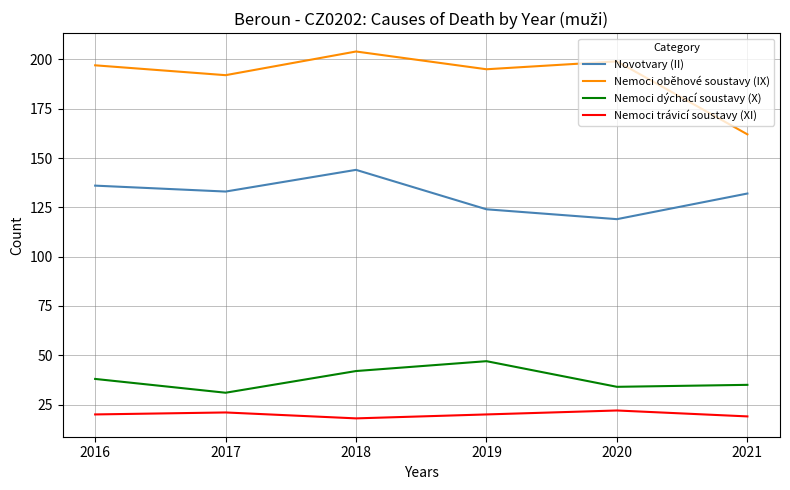

Which series has the largest range (max minus min)?

Nemoci oběhové soustavy (IX)